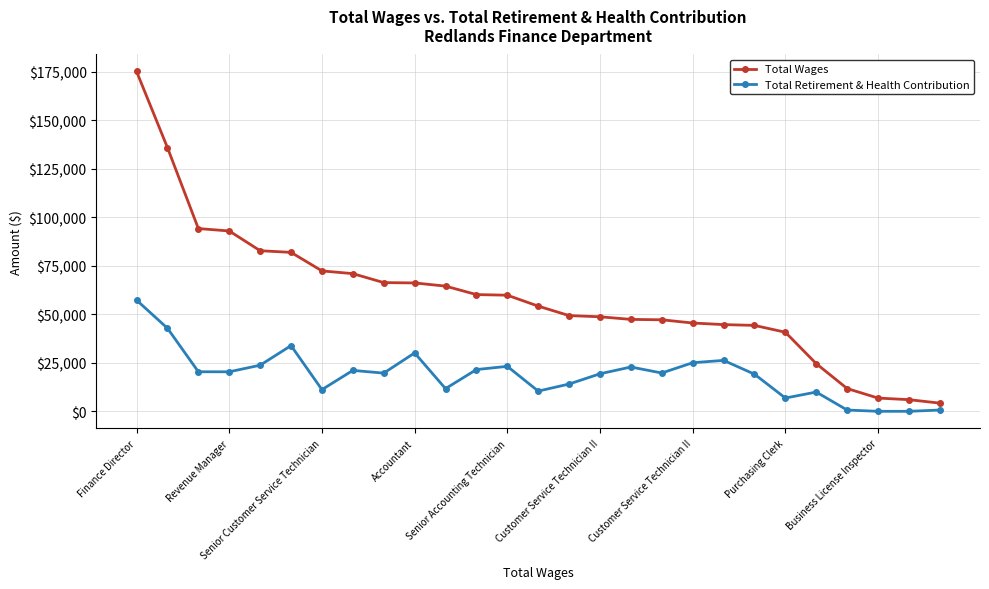

List the series in order of their peak value, highest first.

Total Wages, Total Retirement & Health Contribution